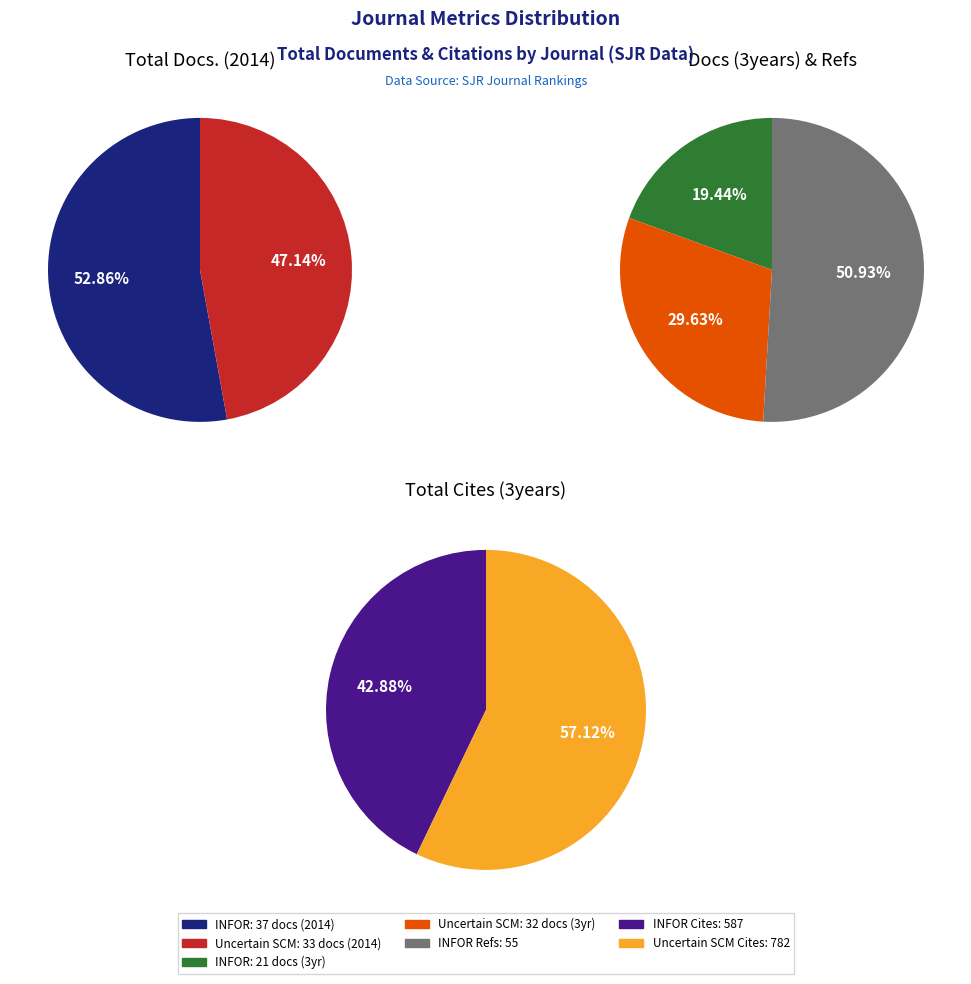

Which has a higher value, Uncertain Supply Chain Management or INFOR?

INFOR